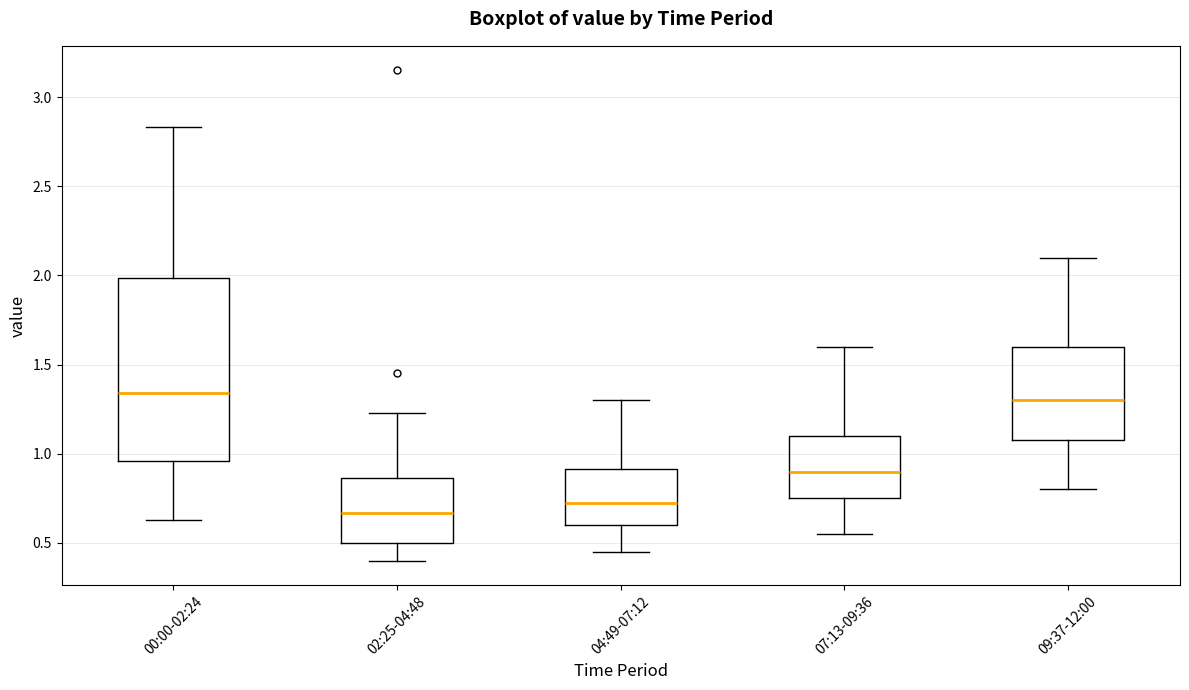

Where does the upper whisker of the box for 07:13-09:36 end on the y-axis? The values are not printed on the chart, so give them approximately, as read against the axis.

1.60